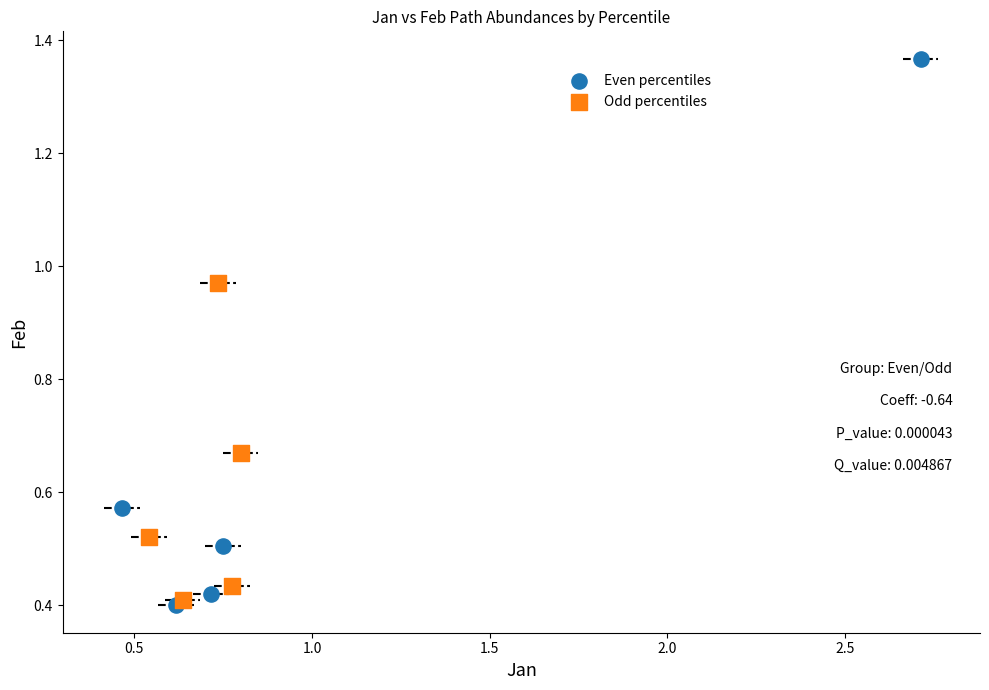

Which series reaches the minimum Y coordinate?

Even percentiles